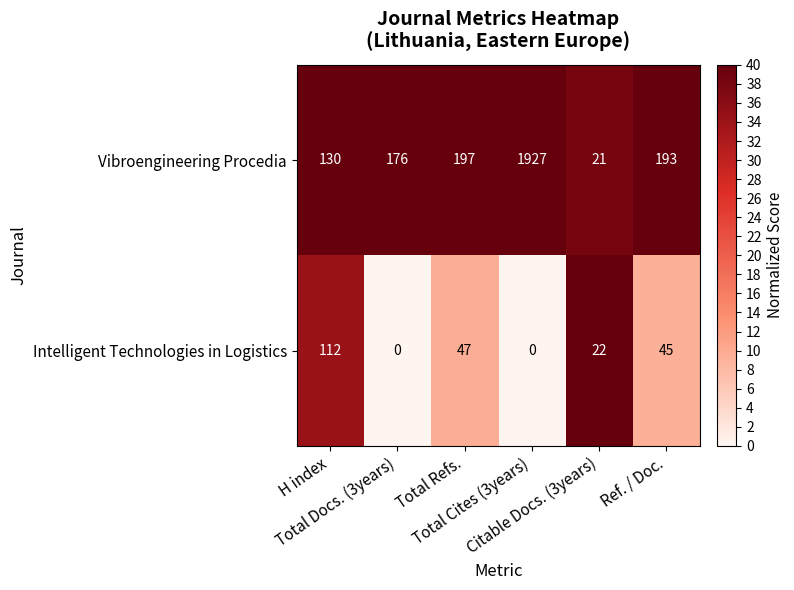

At how many categories does at least one series exceed 26?

5